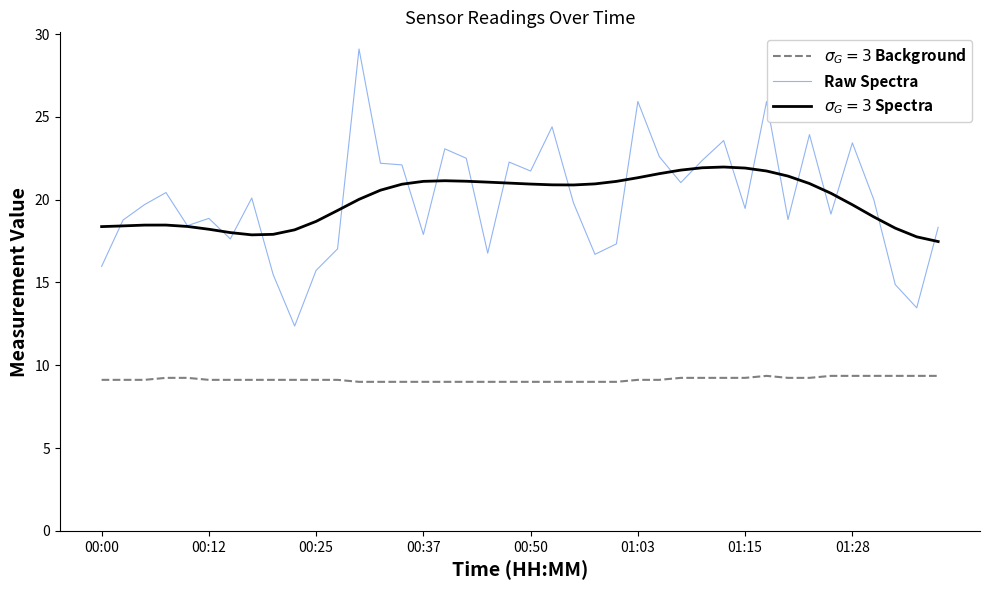

Reading left to right, what are all the values shown in this chart?

$\sigma_G=3$ Background: 9.1	9.1	9.1	9.2	9.2	9.1	9.1	9.1	9.1	9.1	9.1	9.1	9.0	9.0	9.0	9.0	9.0	9.0	9.0	9.0	9.0	9.0	9.0	9.0	9.0	9.1	9.1	9.2	9.2	9.2	9.2	9.4	9.2	9.2	9.4	9.4	9.4	9.4	9.4	9.4
Raw Spectra: 16.0	18.8	19.7	20.4	18.4	18.9	17.6	20.1	15.5	12.4	15.7	17.0	29.1	22.2	22.1	17.9	23.1	22.5	16.8	22.3	21.7	24.4	19.8	16.7	17.3	25.9	22.6	21.0	22.4	23.6	19.5	25.9	18.8	23.9	19.1	23.4	20.0	14.9	13.5	18.3
$\sigma_G=3$ Spectra: 18.4	18.4	18.5	18.5	18.4	18.2	18.0	17.9	17.9	18.2	18.7	19.3	20.0	20.6	20.9	21.1	21.1	21.1	21.1	21.0	20.9	20.9	20.9	21.0	21.1	21.3	21.6	21.8	21.9	22.0	21.9	21.7	21.4	21.0	20.4	19.7	19.0	18.3	17.8	17.5